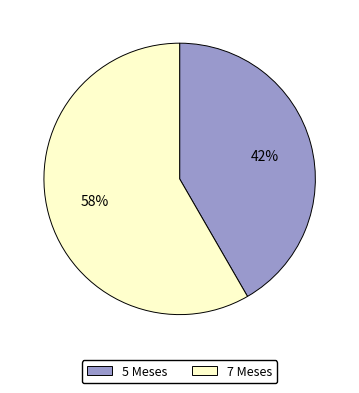

To the nearest percent, what is the average slice percentage?

50%